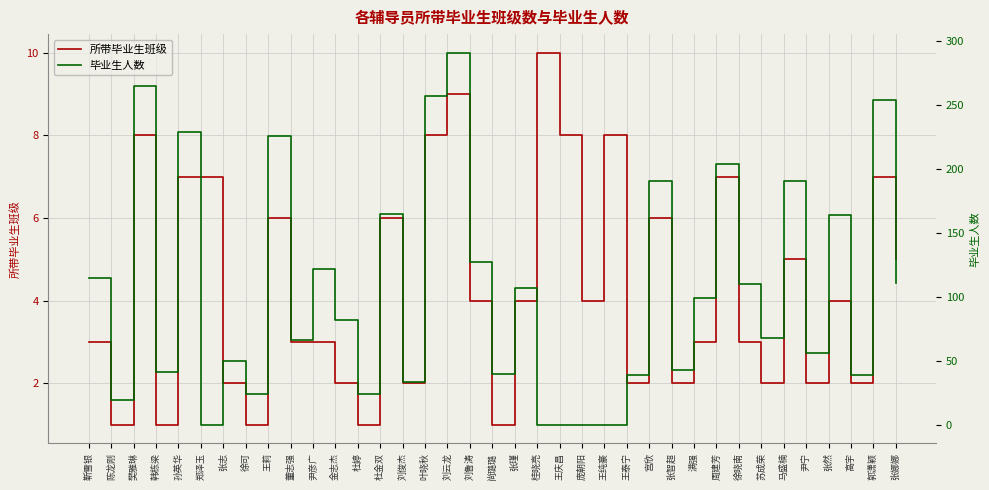

How many times do 毕业生人数 and 所带毕业生班级 cross each other?

4